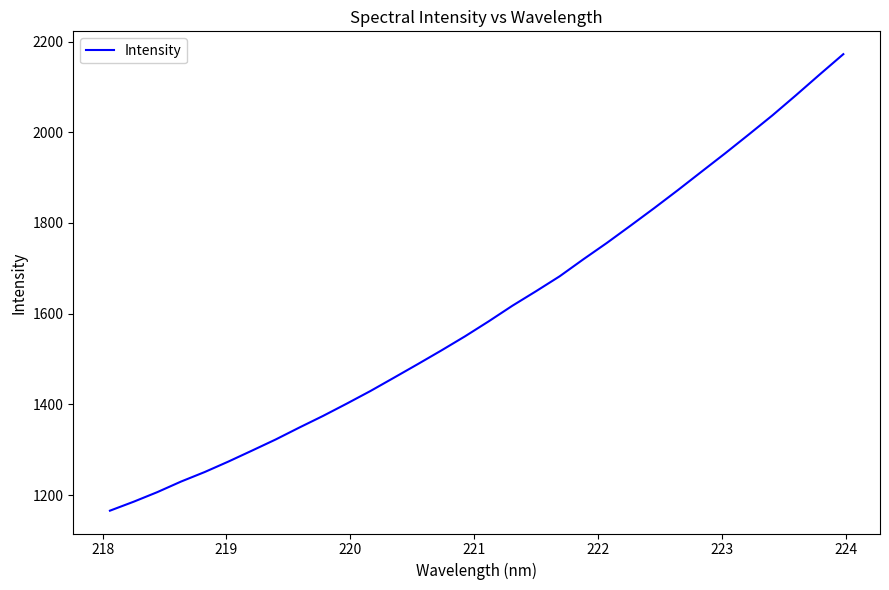

What is the smallest value displayed?

1165.5